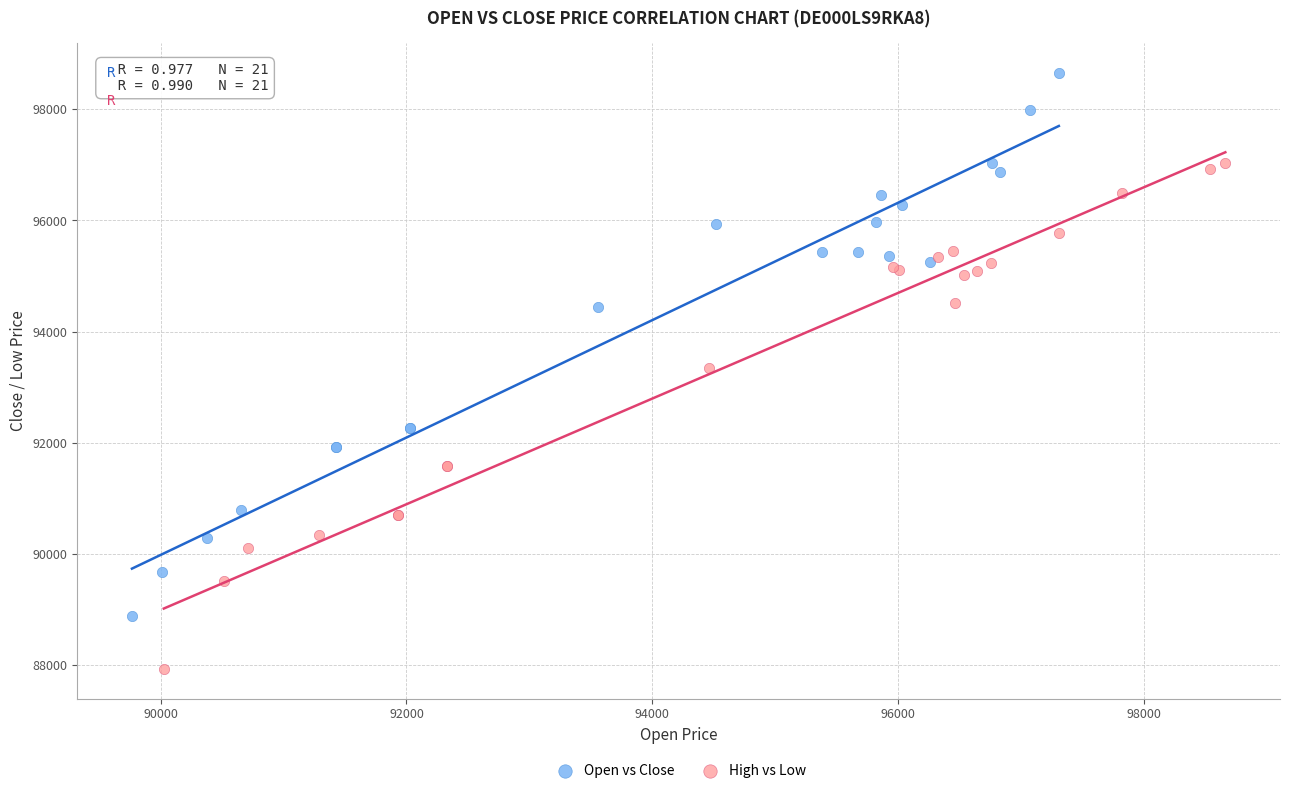

Which series contains the highest Y value?

Open vs Close